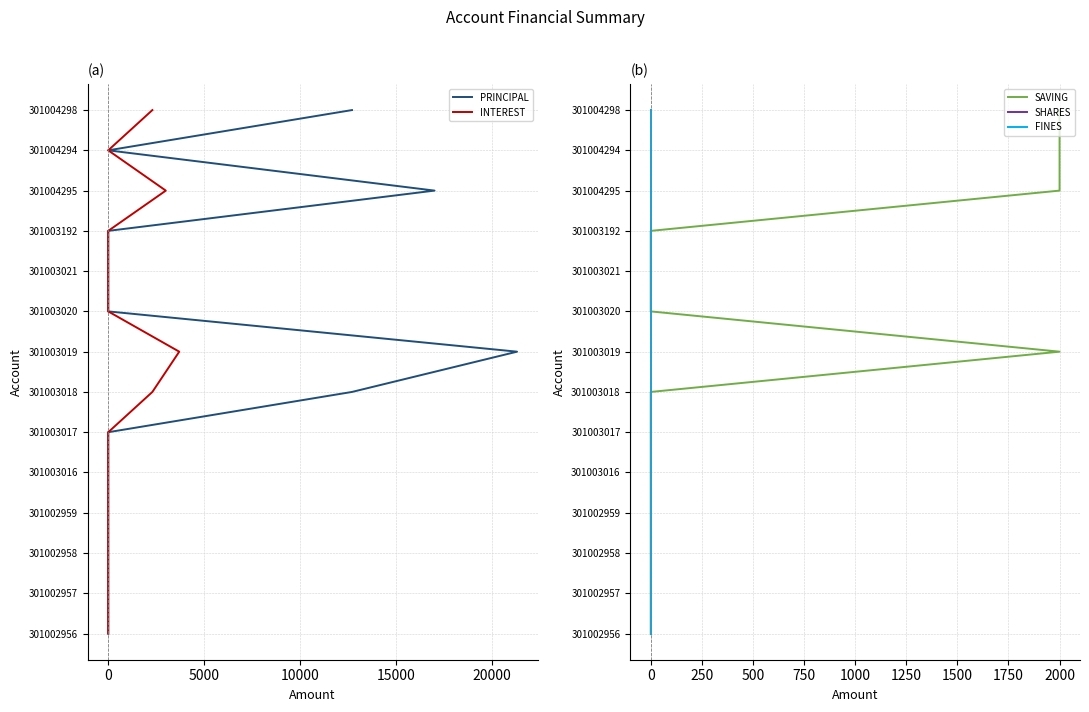

How many series are shown in this chart?

5